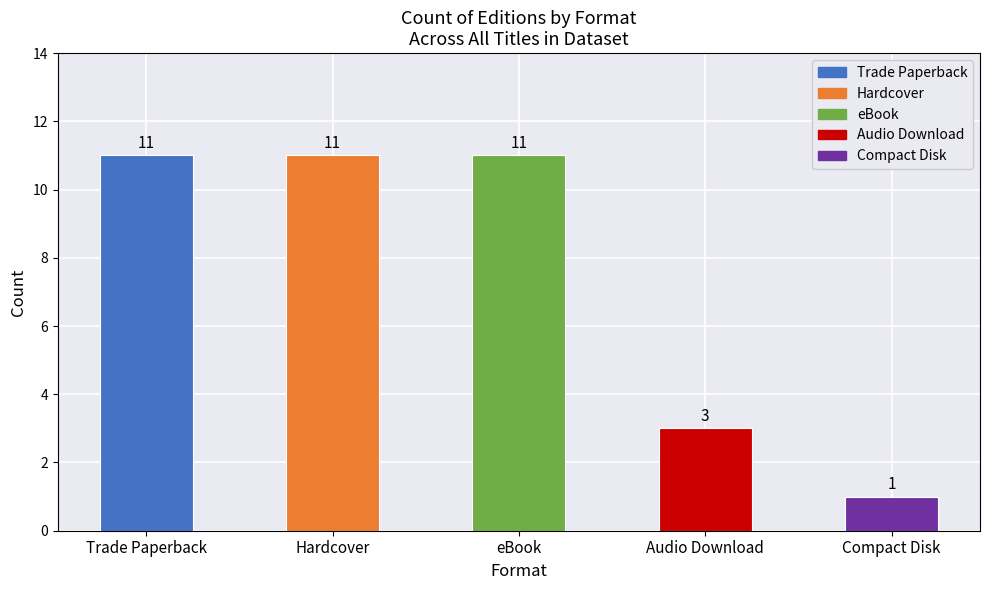

What is the difference between the second highest and second lowest values?

8